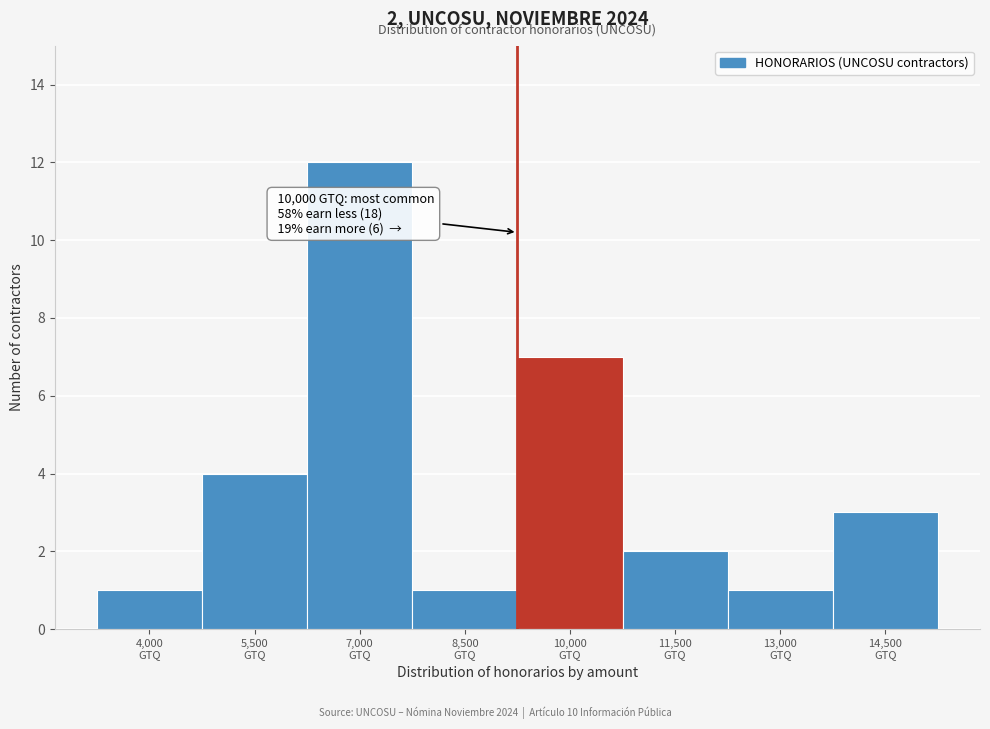

Reading right to left, list all the values displayed in this chart.

3	1	2	7	1	12	4	1